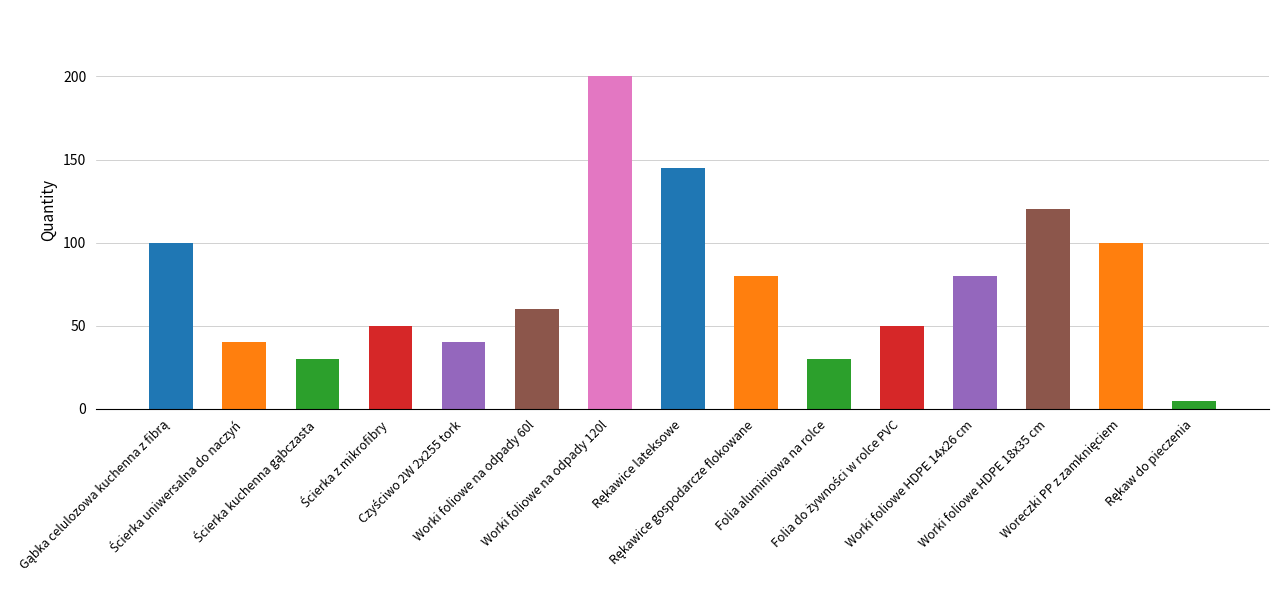

What is the greatest value displayed?

200